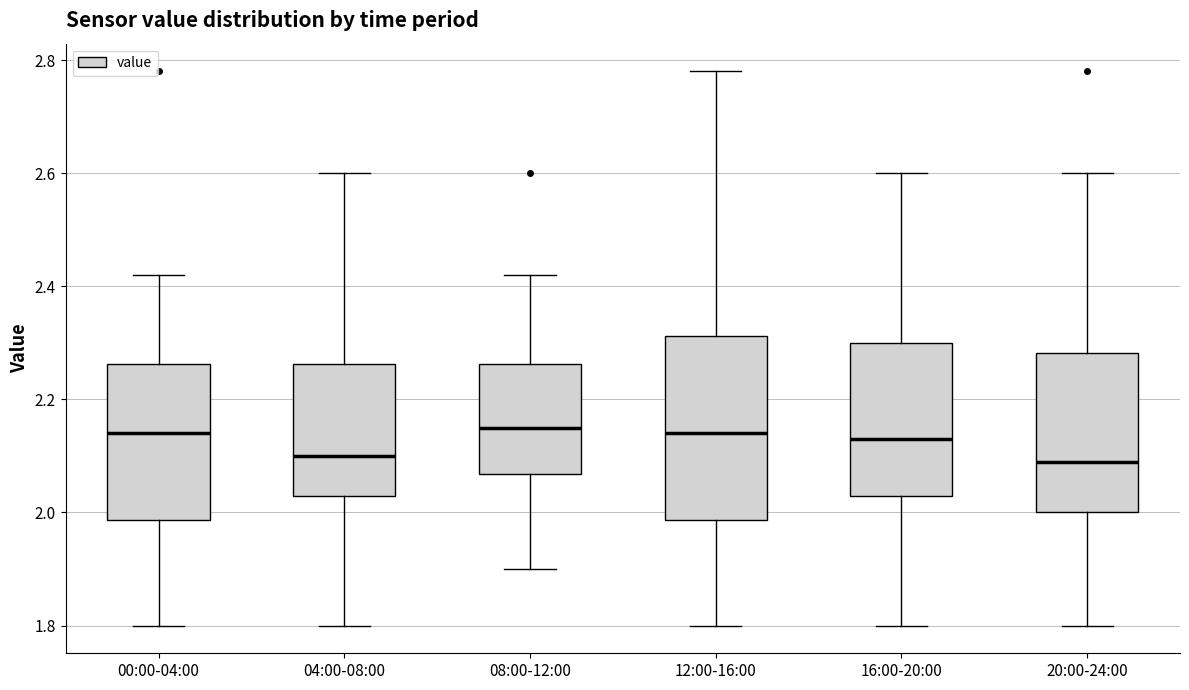

Reading left to right, read every box against the y-axis: the position of its median line, the range the box covers, and the ends of its whiskers. The values are not printed on the chart, so give them approximately, as read against the axis.

00:00-04:00: median 2.14, box 1.98 to 2.26, whiskers 1.80 to 2.42
04:00-08:00: median 2.10, box 2.04 to 2.26, whiskers 1.80 to 2.60
08:00-12:00: median 2.16, box 2.06 to 2.26, whiskers 1.90 to 2.42
12:00-16:00: median 2.14, box 1.98 to 2.32, whiskers 1.80 to 2.78
16:00-20:00: median 2.14, box 2.04 to 2.30, whiskers 1.80 to 2.60
20:00-24:00: median 2.10, box 2.00 to 2.28, whiskers 1.80 to 2.60